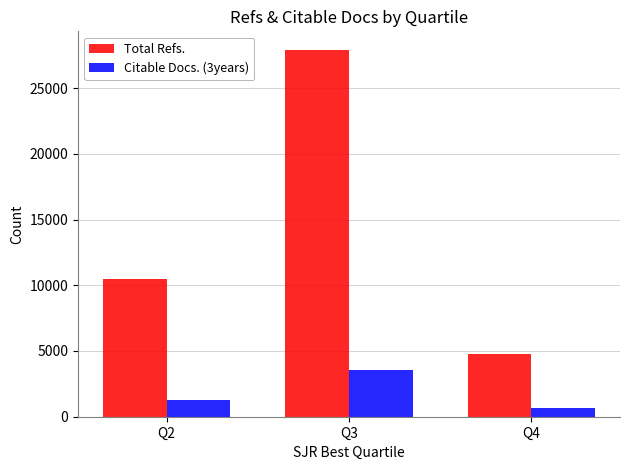

Count the Citable Docs. (3years) values in the range 652 to 3531.

3